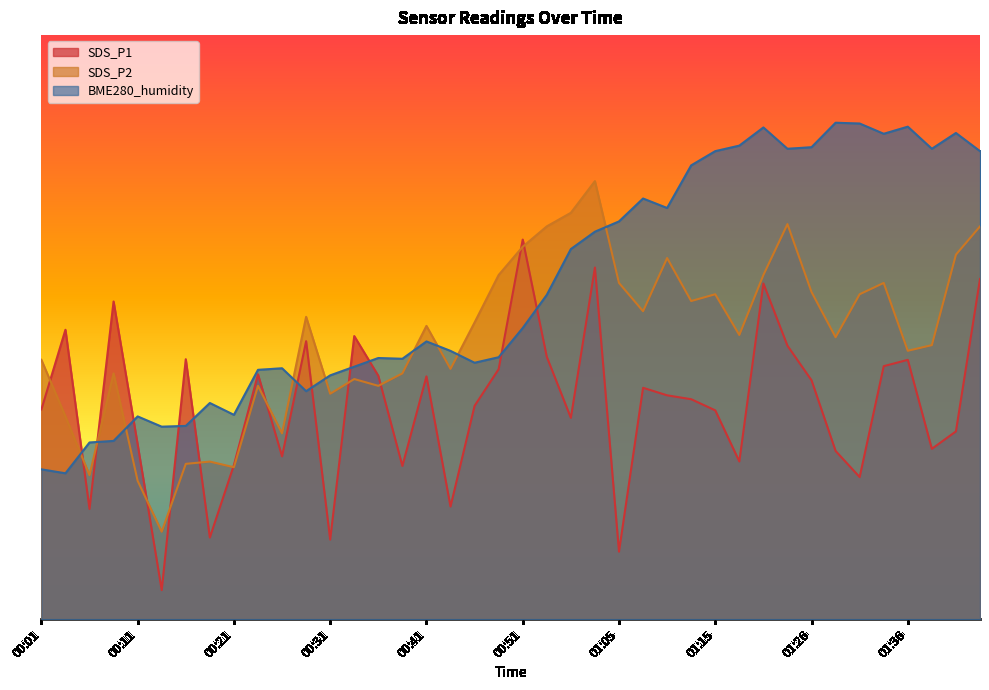

What is the difference between the highest and lowest values at 01:13?

40.0